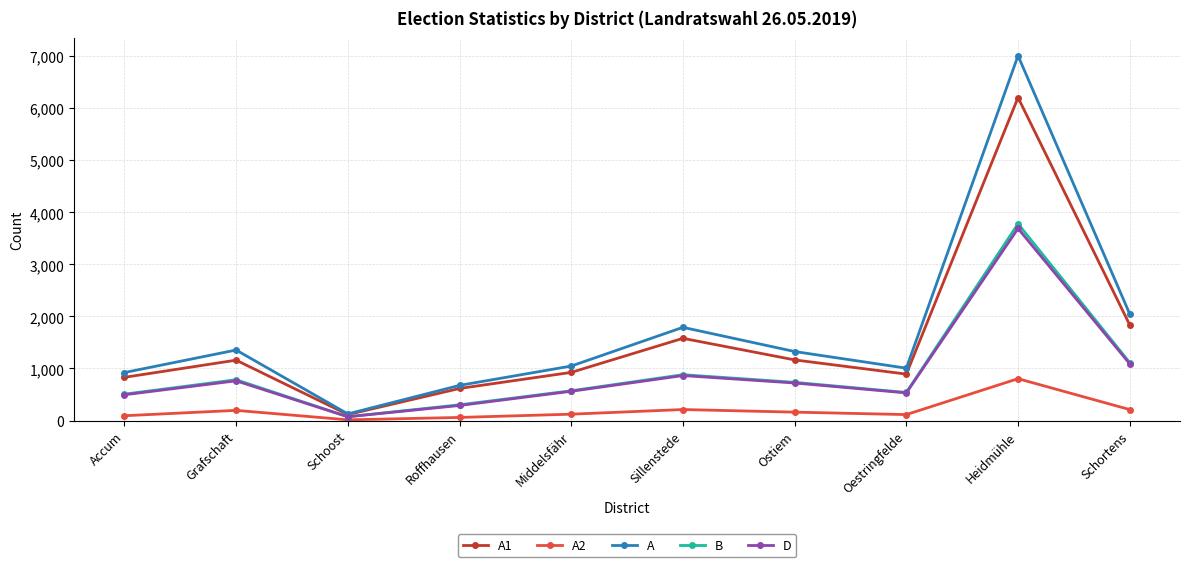

Where is the first local minimum for A?

Schoost